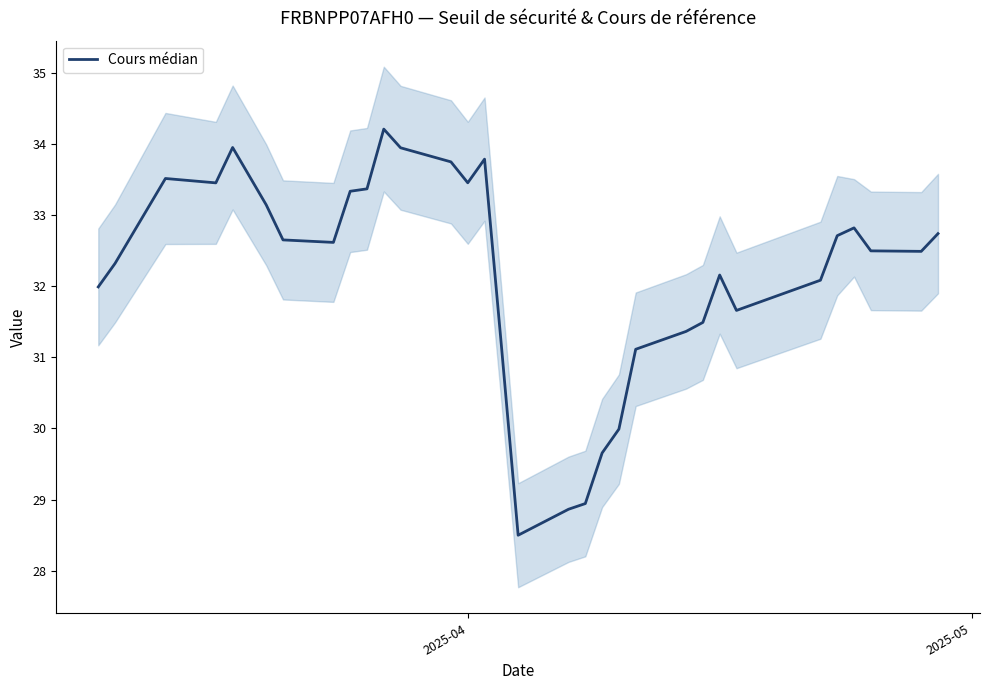

What is the difference between the second highest and minimum values?

5.4